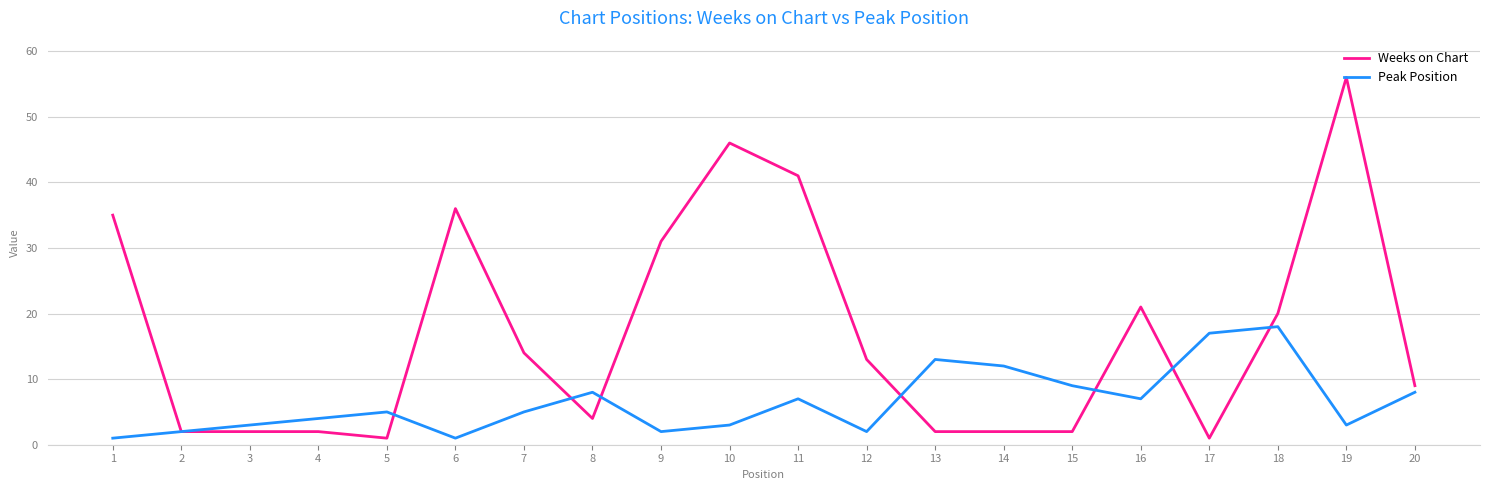

How many lines are shown in the chart?

2